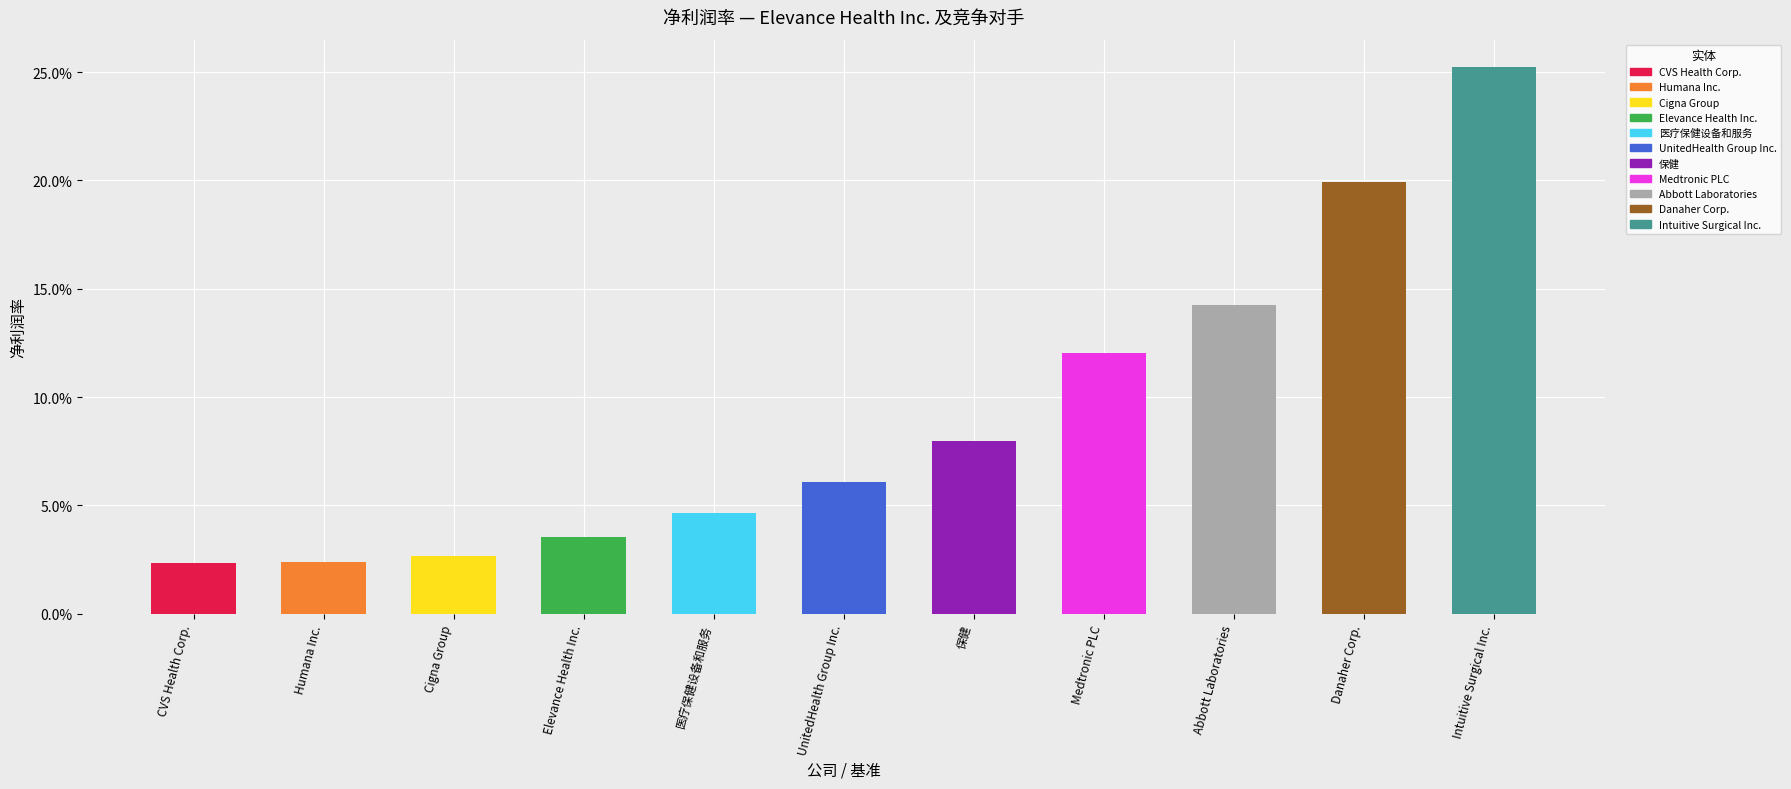

Does the chart contain any negative values?

No